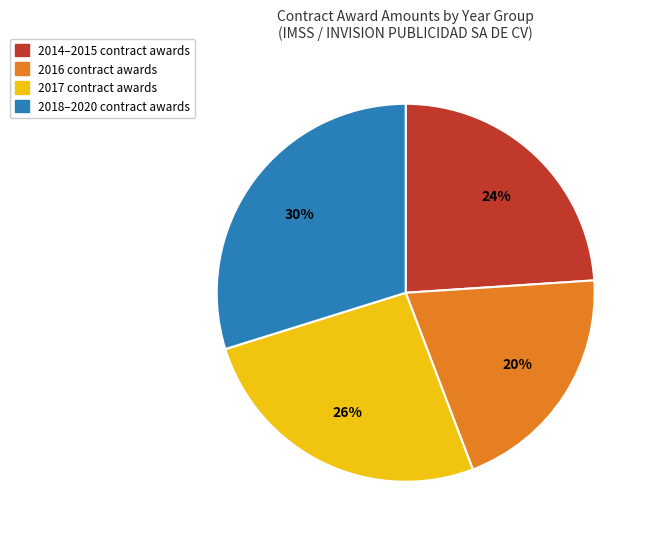

Rank the categories by value from highest to lowest.

2018–2020 contract awards, 2017 contract awards, 2014–2015 contract awards, 2016 contract awards